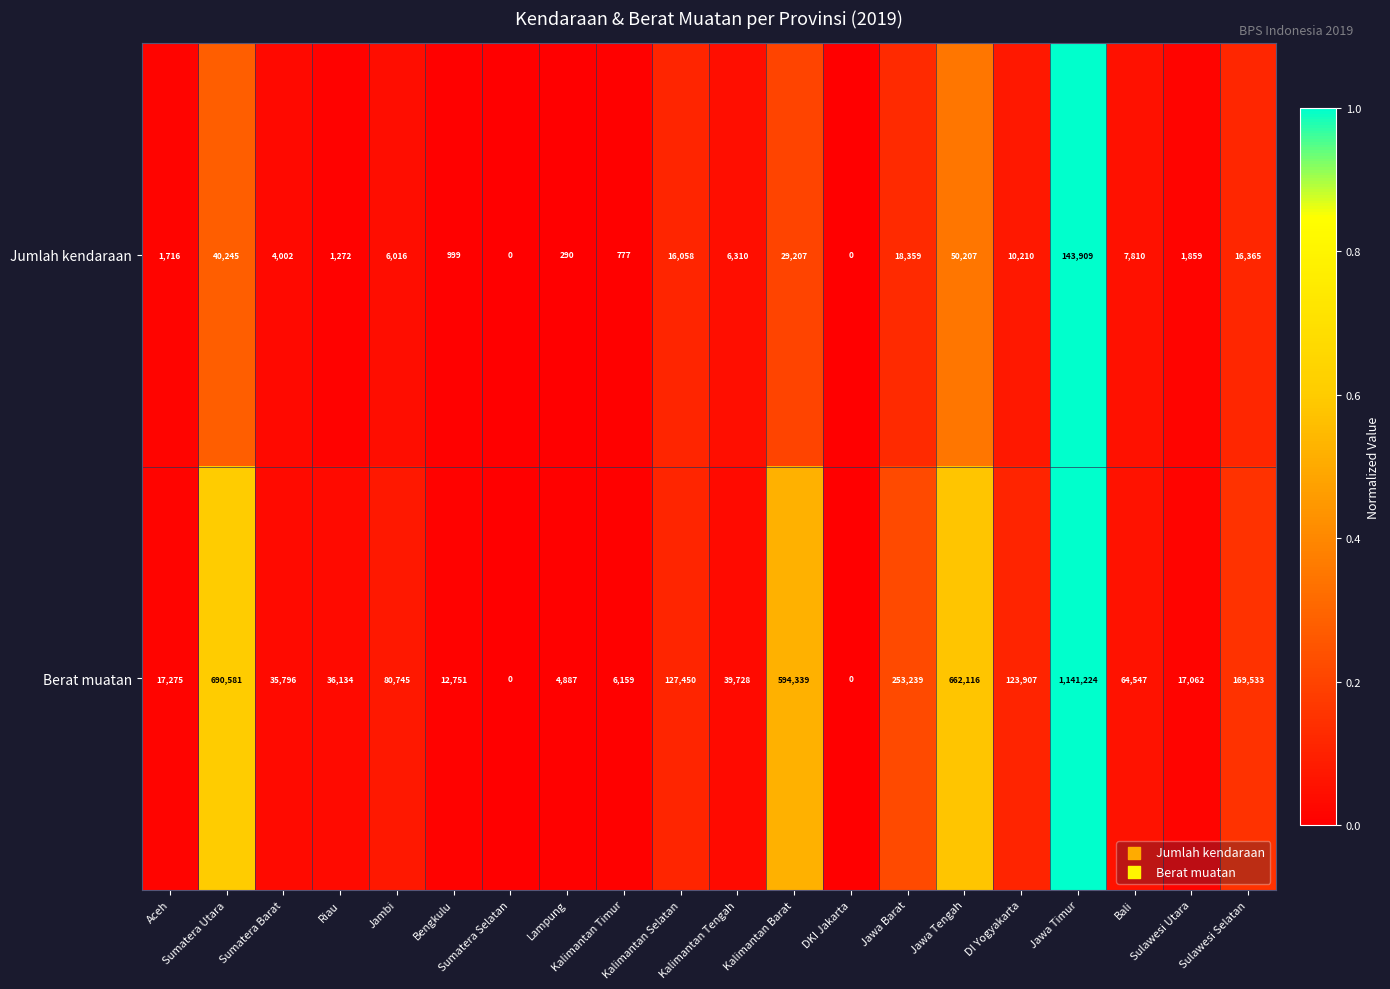

List the series in order of their overall mean, highest first.

Berat muatan, Jumlah kendaraan